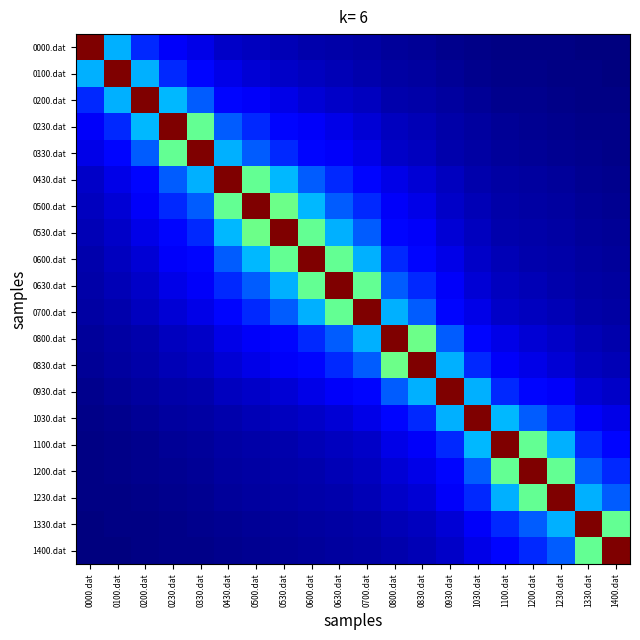

Rank the series at 0230.dat from highest to lowest value.

0230.dat, 0330.dat, 0200.dat, 0430.dat, 0100.dat, 0500.dat, 0530.dat, 0000.dat, 0600.dat, 0630.dat, 0700.dat, 0800.dat, 0830.dat, 0930.dat, 1030.dat, 1100.dat, 1200.dat, 1230.dat, 1330.dat, 1400.dat